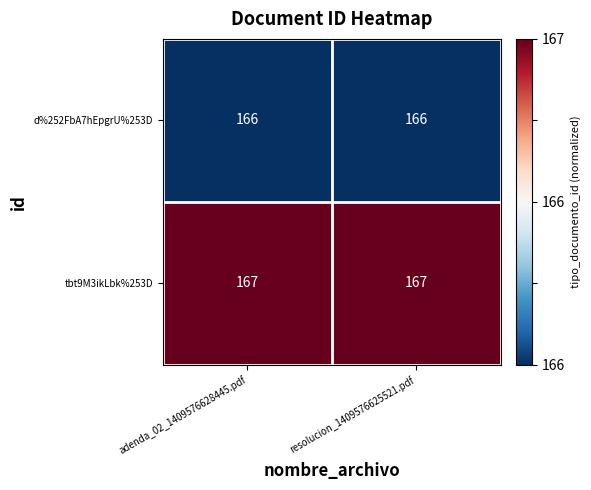

List the series in order of their peak value, lowest first.

d%252FbA7hEpgrU%253D, tbt9M3ikLbk%253D